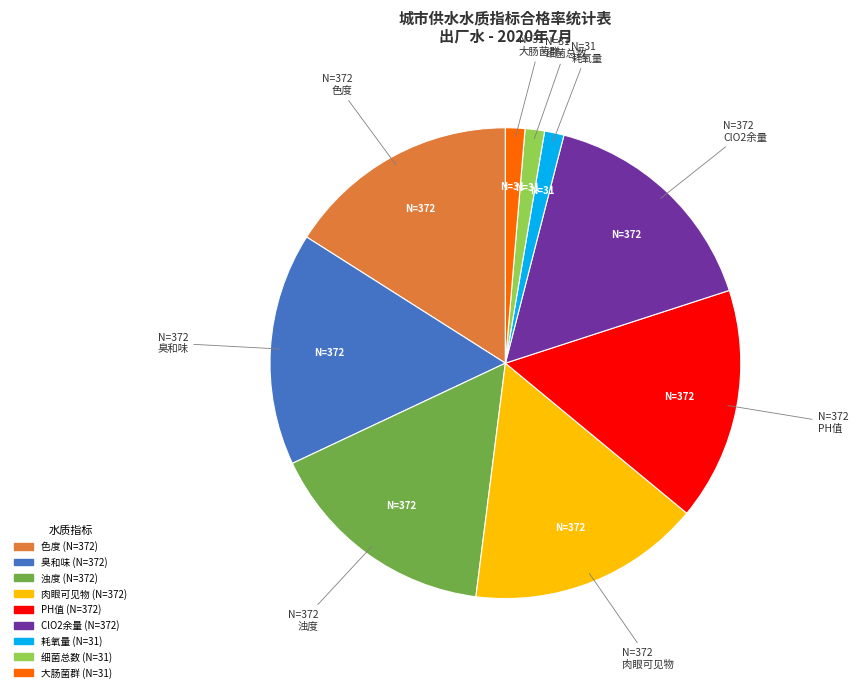

Is there a majority slice in this chart?

No